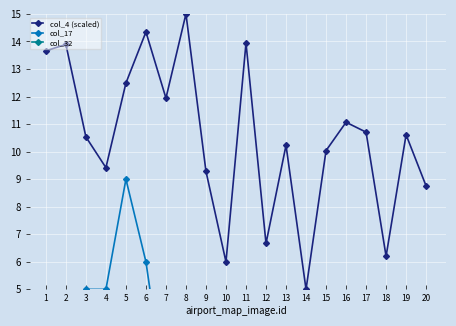

At which label does col_4 (scaled) reach its peak?

8